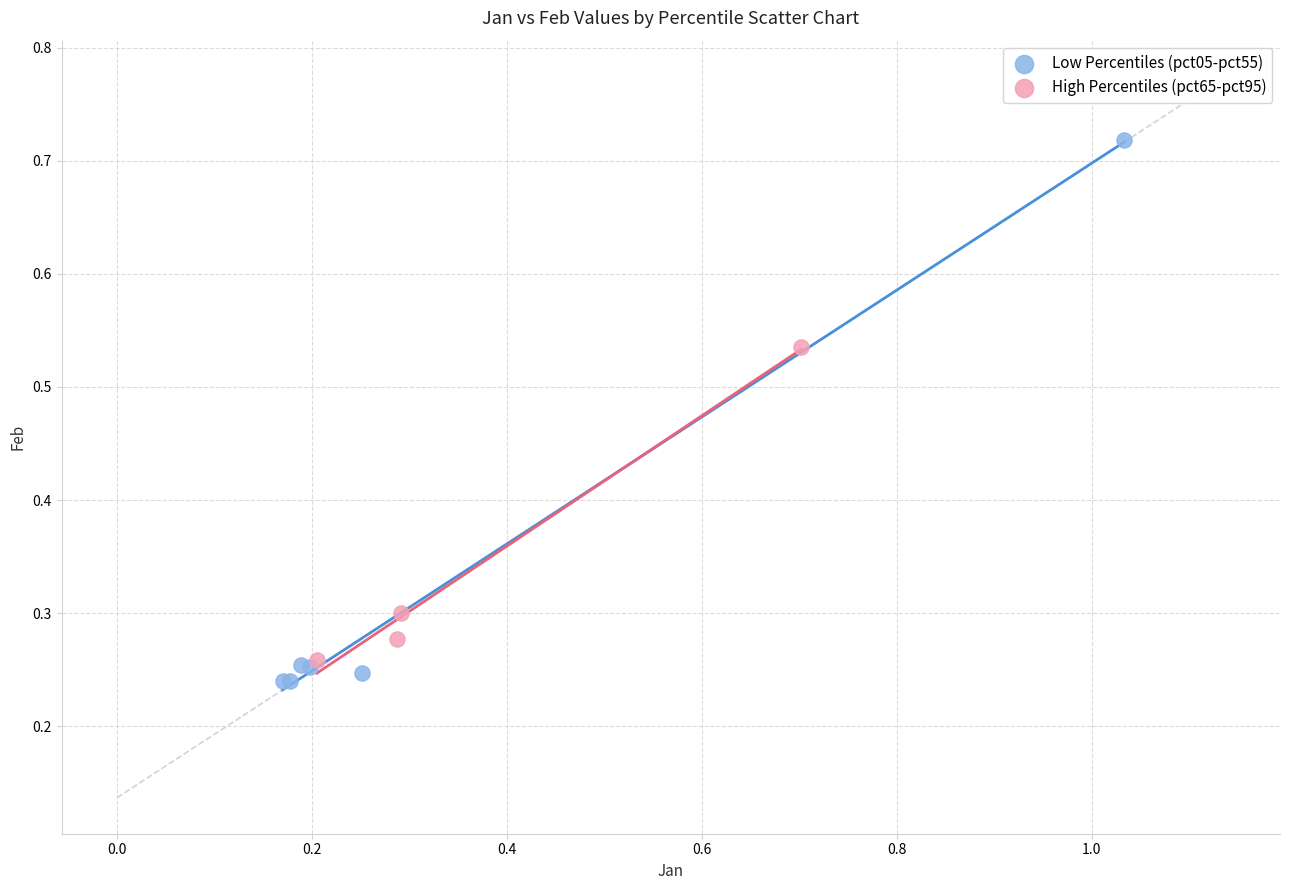

Which series reaches the minimum Y coordinate?

Low Percentiles (pct05-pct55)